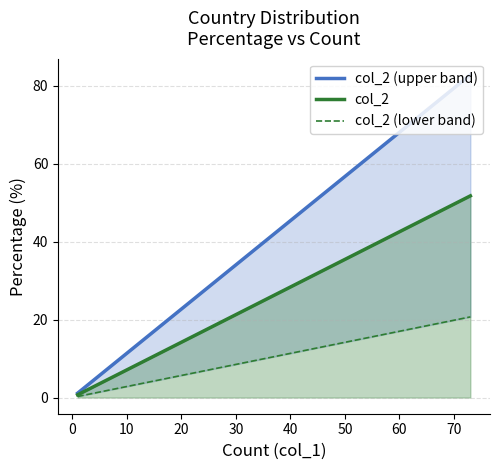

The col_2 series shows 10.1 at 10. True or false?

False